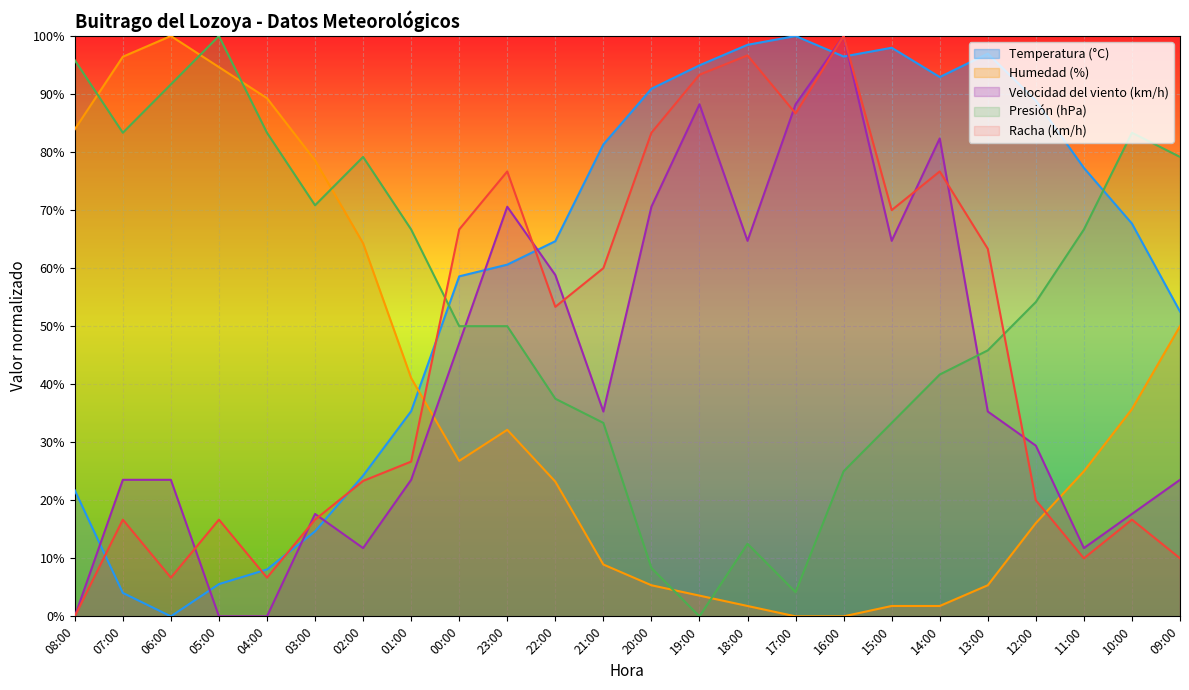

What is the total value across all series at 10:00?

221.0